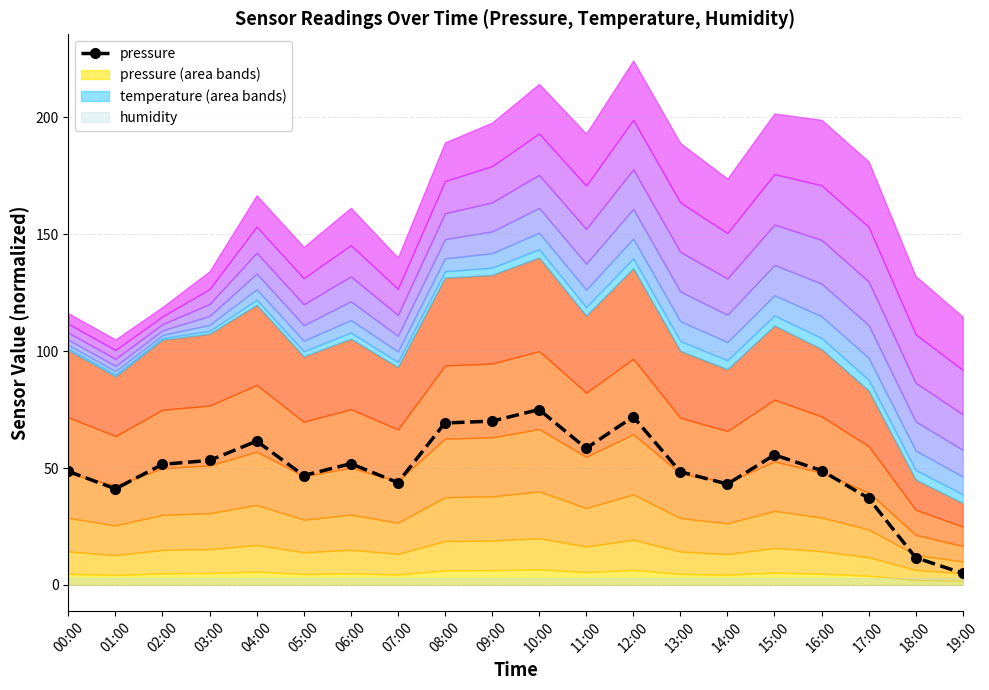

Rank the categories by value from highest to lowest.

10:00, 12:00, 09:00, 08:00, 04:00, 11:00, 15:00, 03:00, 06:00, 02:00, 16:00, 00:00, 13:00, 05:00, 07:00, 14:00, 01:00, 17:00, 18:00, 19:00